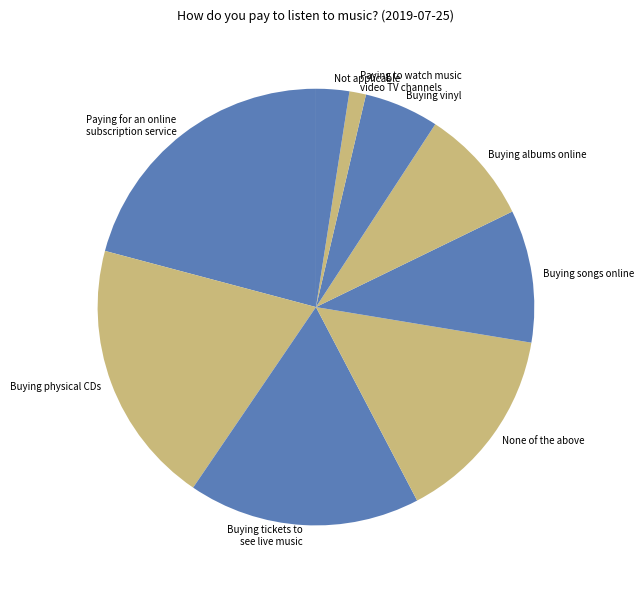

Which slice is the largest?

Paying for an online subscription service